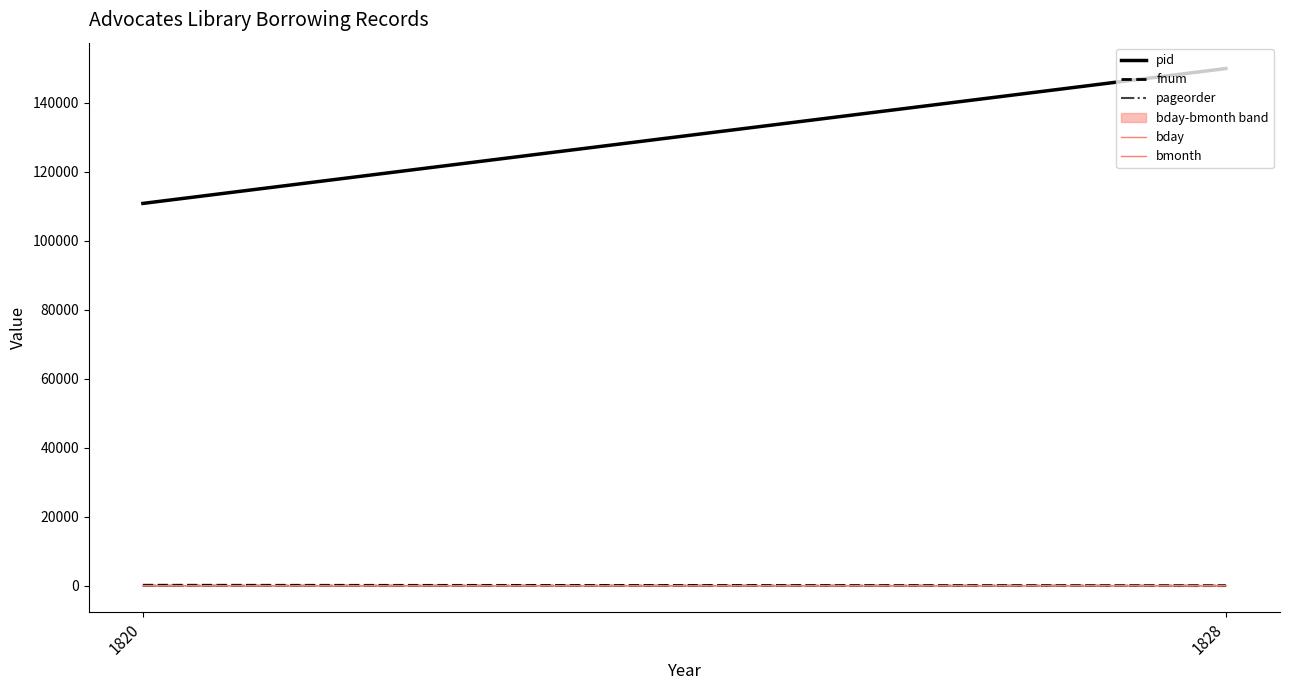

What is the minimum value for pageorder?

3